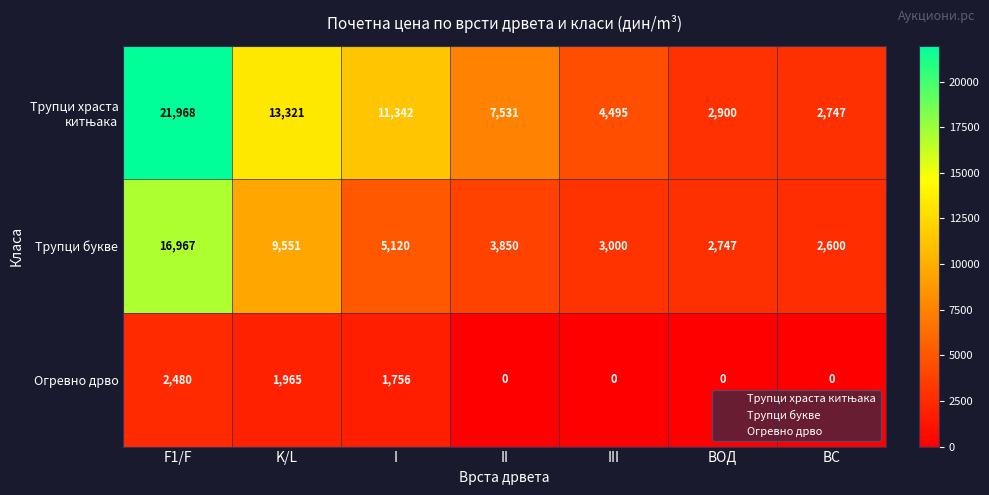

What is the spread (max minus min) of values at II?

7531